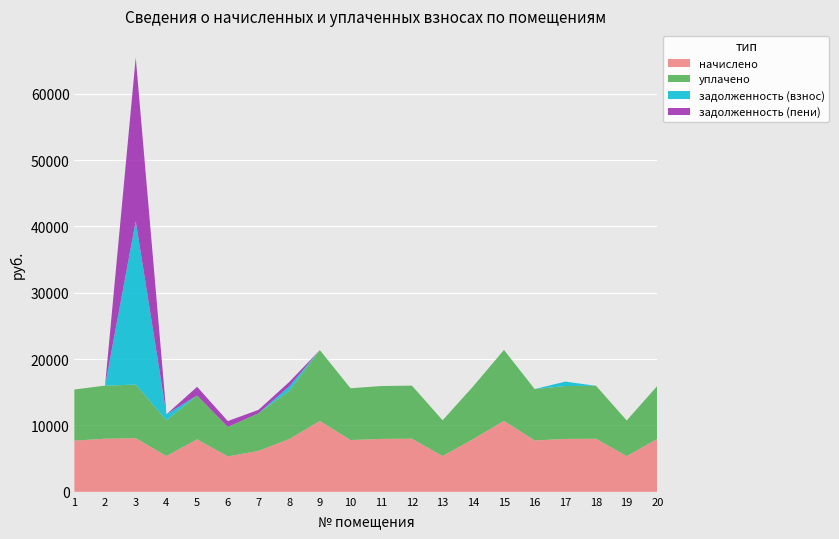

Reading right to left, what are all the values shown in this chart?

начислено: 7987.2	5376.0	7987.2	7971.8	7741.4	10690.6	7956.5	5391.4	8002.6	7971.8	7802.9	10675.2	7941.1	6174.7	5329.9	7910.4	5391.4	8079.4	8002.6	7710.7
уплачено: 7987.2	5376.0	7987.2	7971.8	7741.4	10690.6	7956.5	5391.4	8002.6	7971.8	7802.9	10675.2	7279.4	5660.2	4441.6	6602.0	5391.4	8079.4	8002.6	7710.7
задолженность (взнос): 0.0	0.0	0.0	664.3	0.0	0.0	0.0	0.0	0.0	0.0	0.0	0.0	661.8	0.0	0.0	0.0	898.6	24641.6	0.0	0.0
задолженность (пени): 0.0	0.0	0.0	0.0	0.0	0.0	0.0	0.0	0.0	0.0	0.0	0.0	661.8	514.6	888.3	1308.4	0.0	24641.6	0.0	0.0